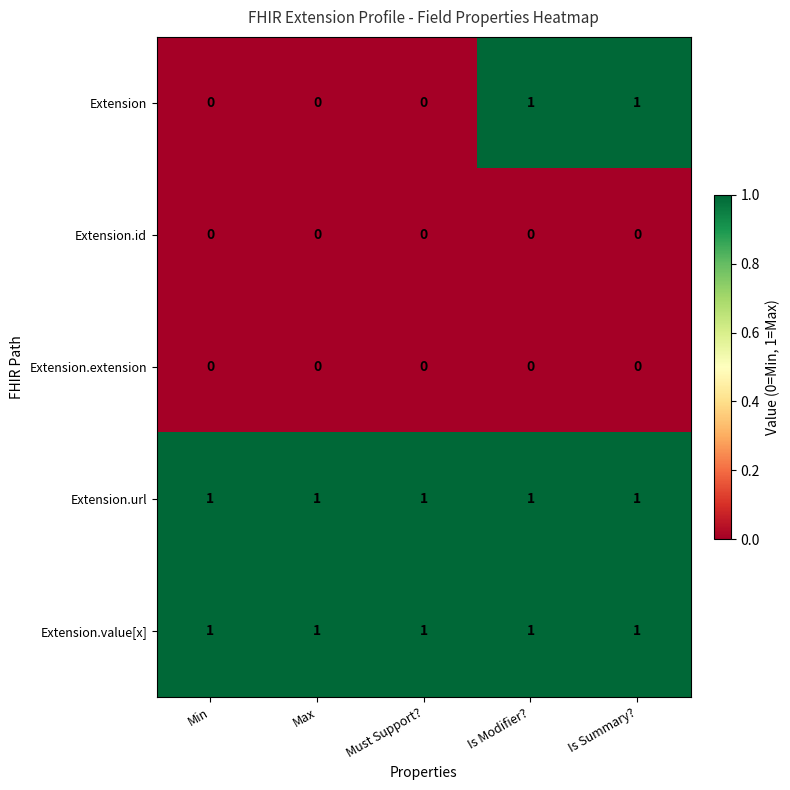

What is the total value across all series at Is Modifier??

3